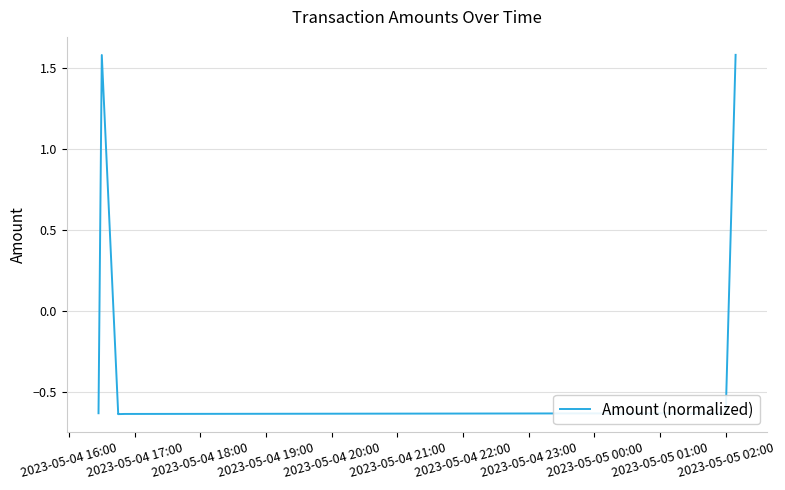

Reading left to right, list all the values displayed in this chart.

-0.6	1.6	-0.6	-0.6	-0.6	-0.6	1.6